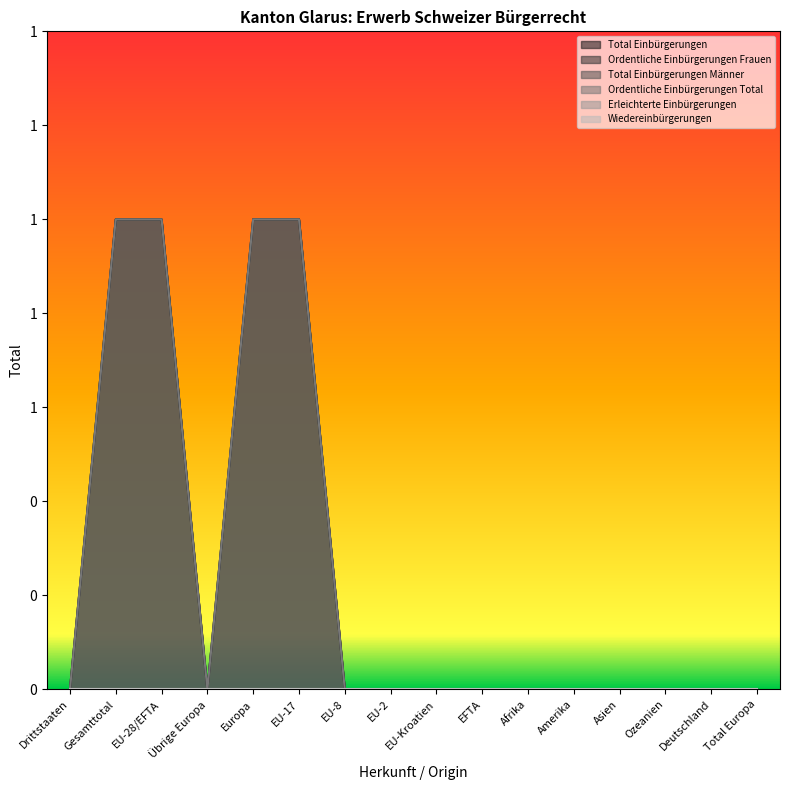

Does the chart have visible grid lines?

No